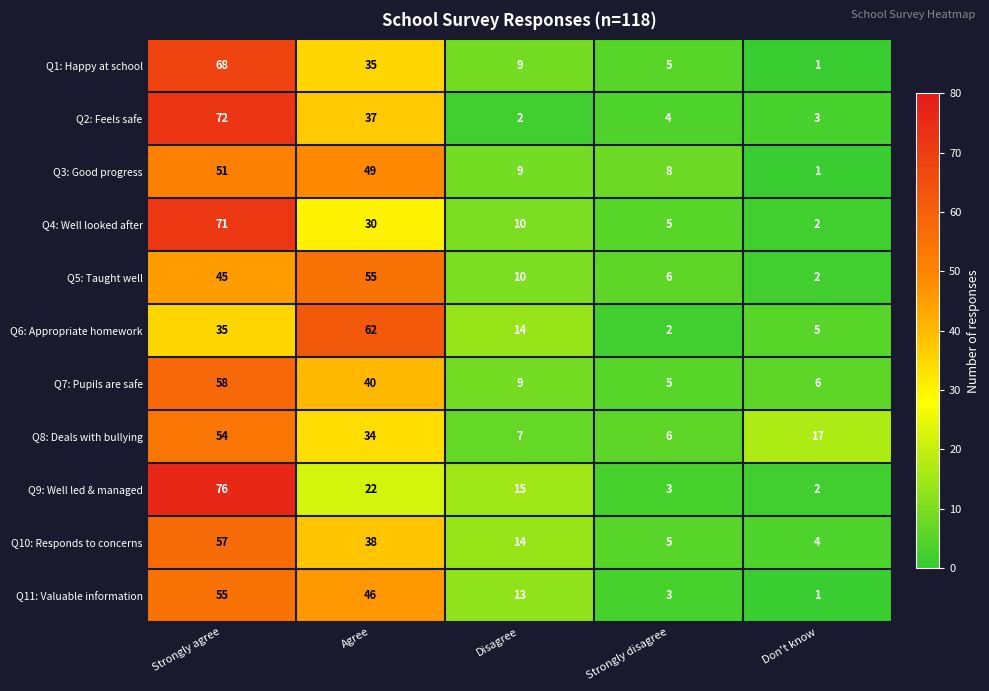

What is the sum of the Q6: Appropriate homework values at Don't know and Agree?

67